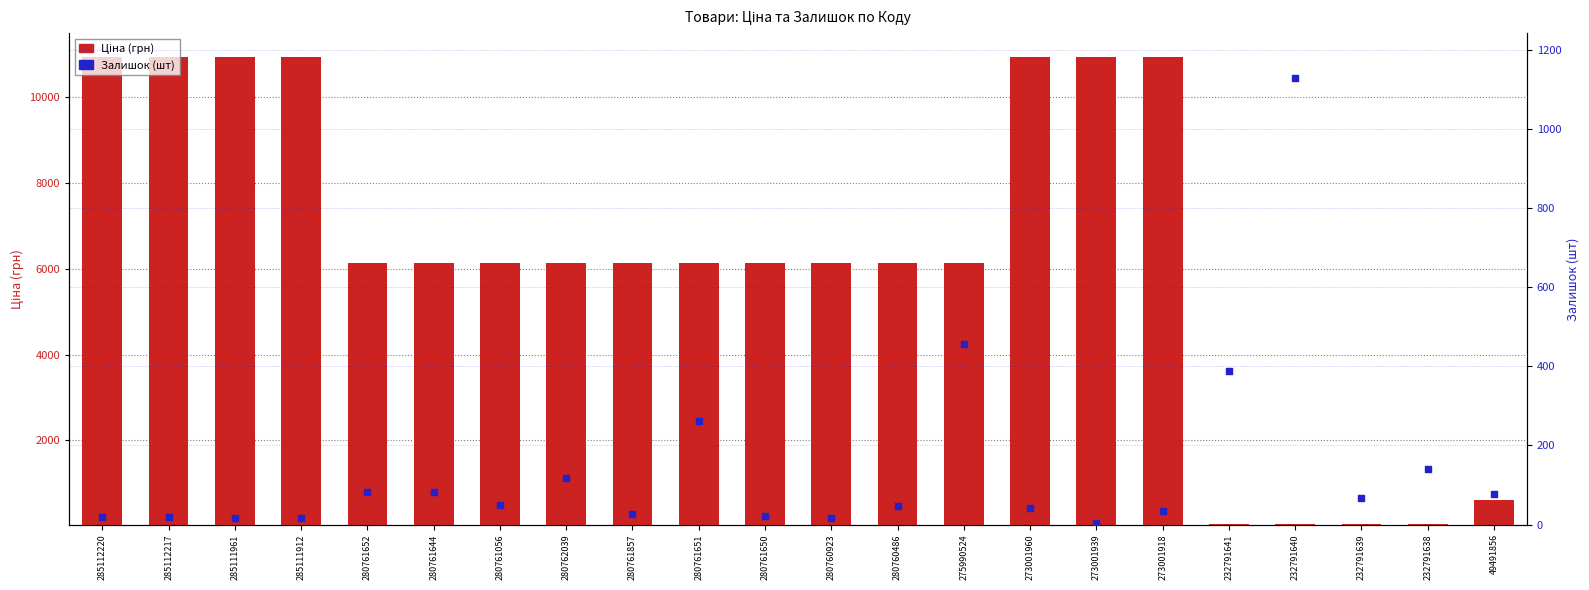

At how many categories does at least one series exceed 6927?

7